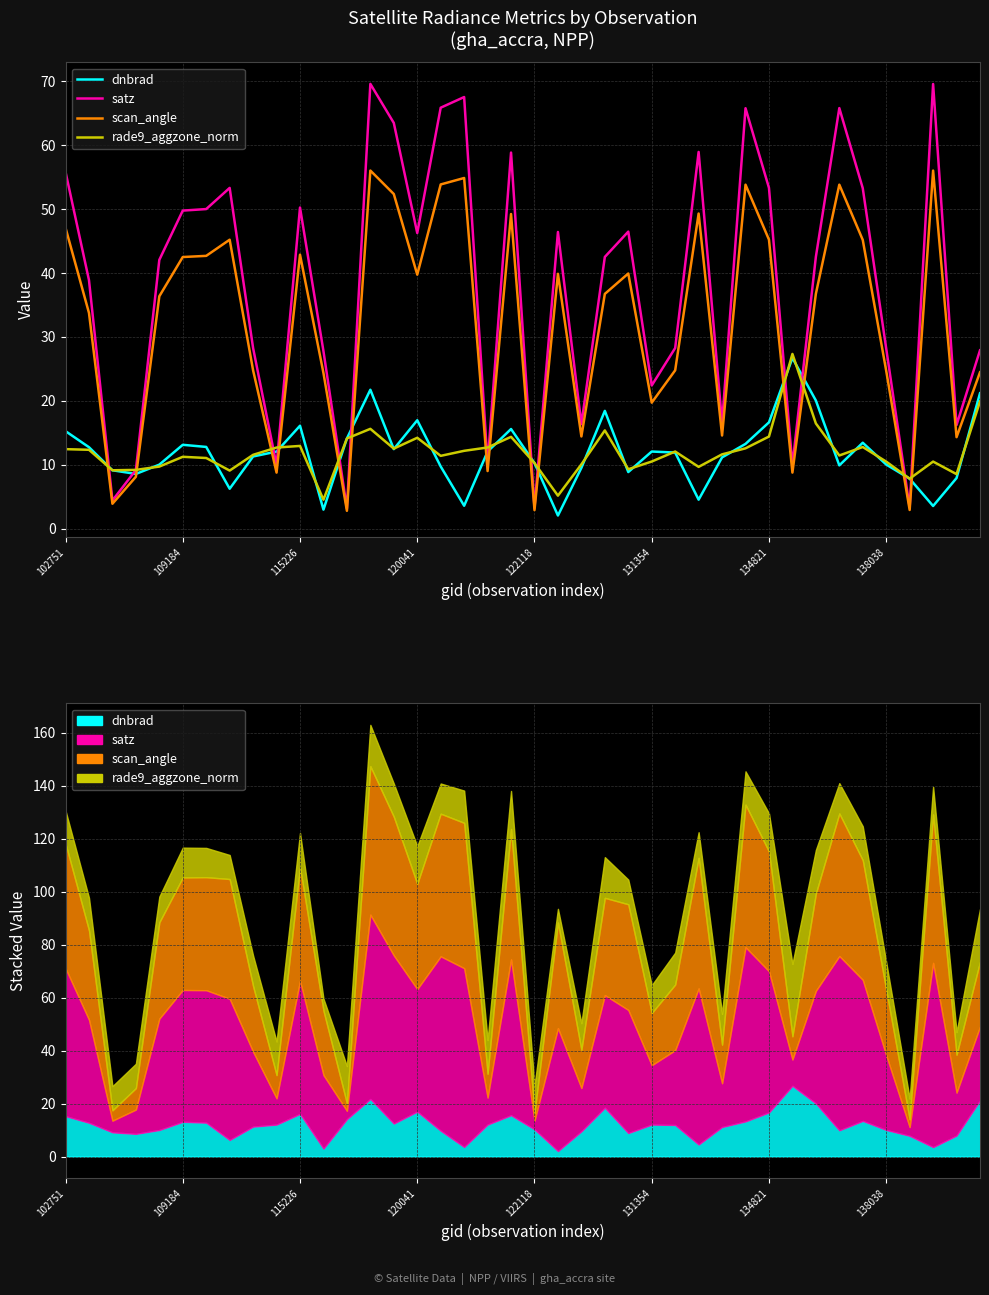

Is the value of dnbrad at 115226 greater than the value of satz at 38?

No